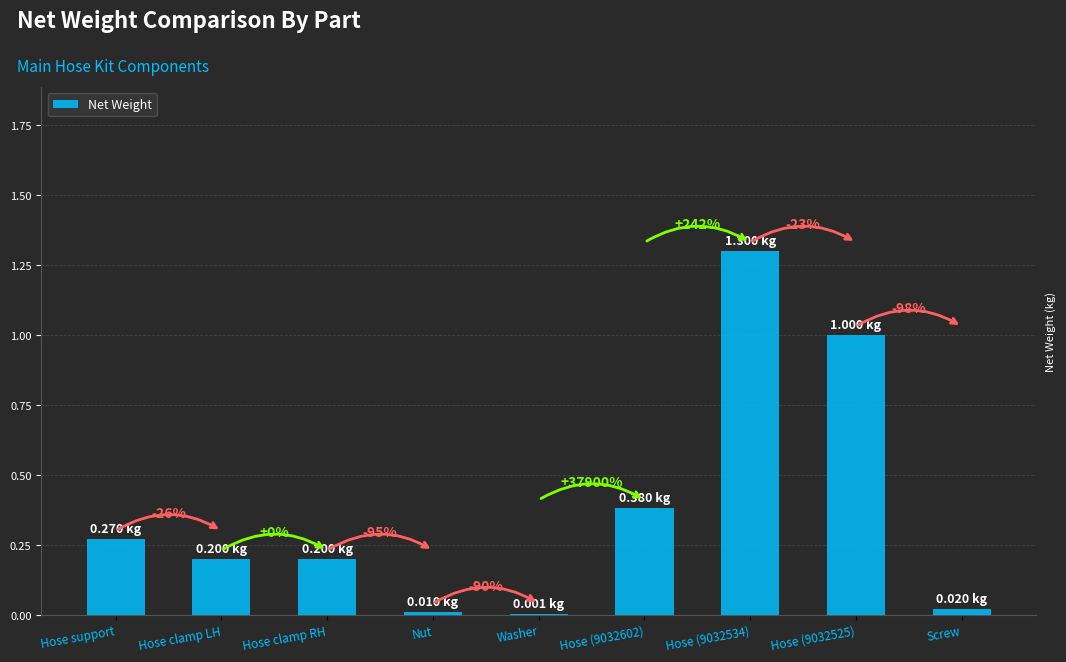

Are the bars horizontal?

No